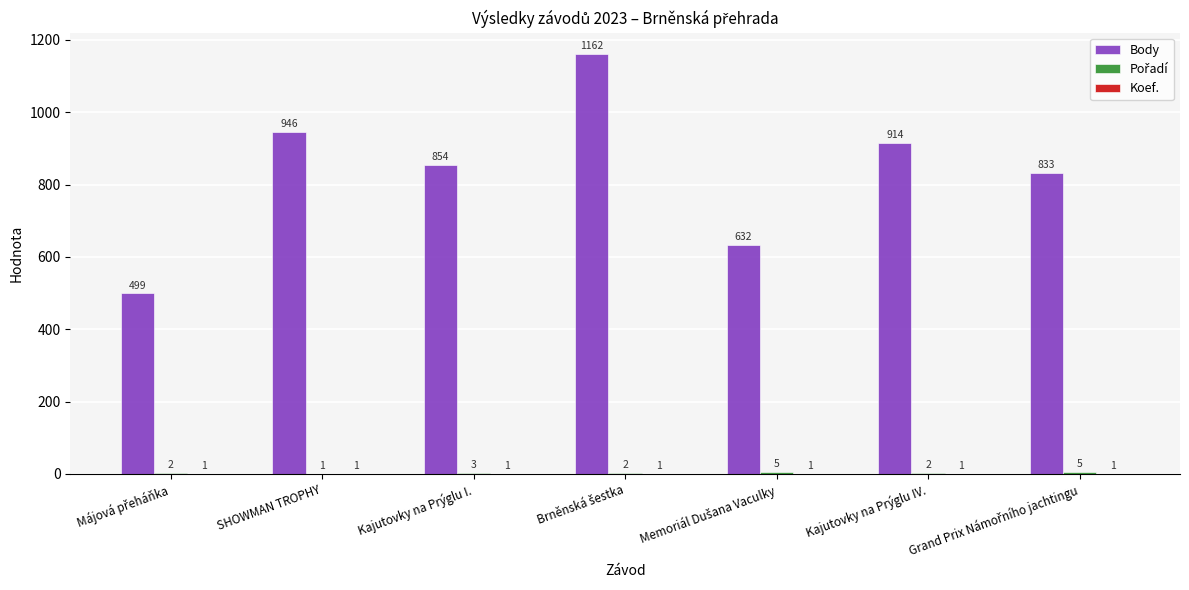

Which series has the largest total across all categories?

Body